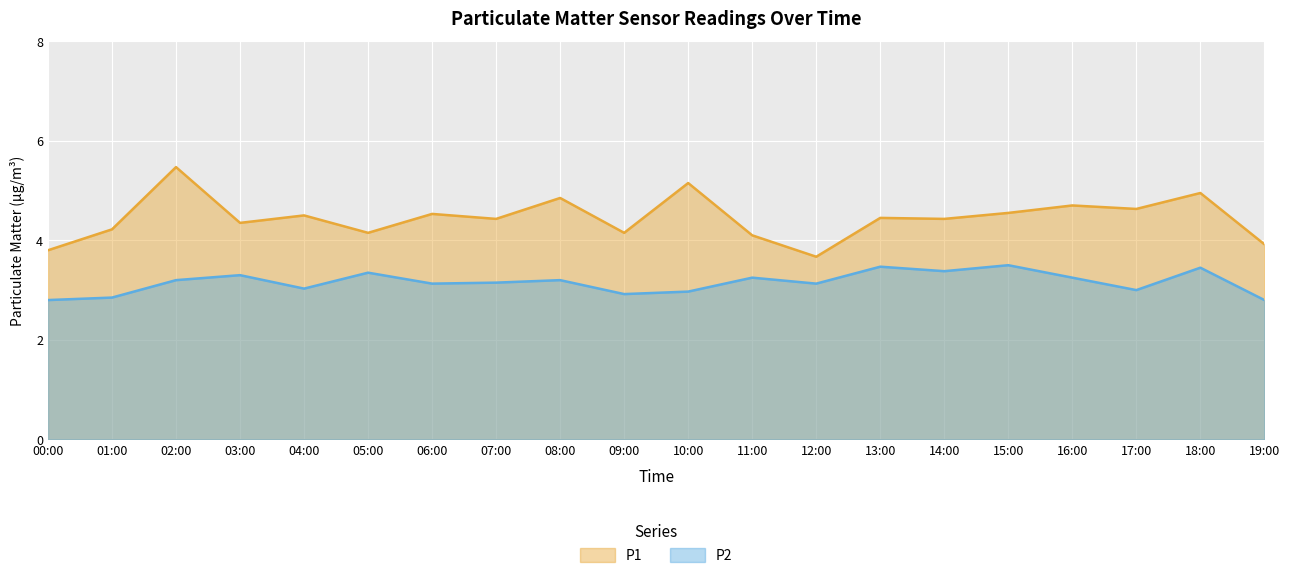

At how many categories does at least one series exceed 5?

2